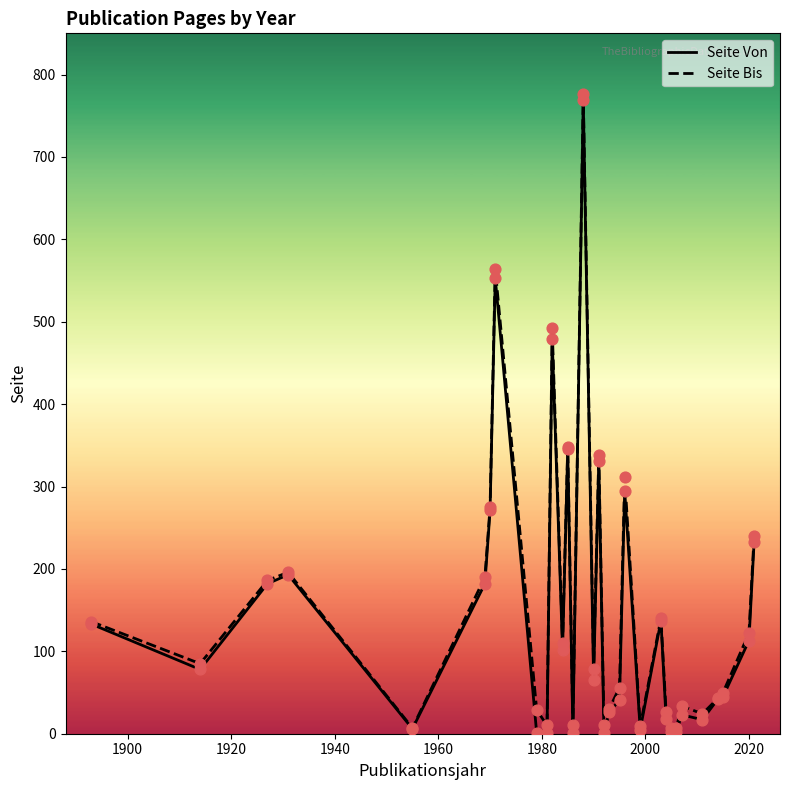

What is the greatest value displayed?

776